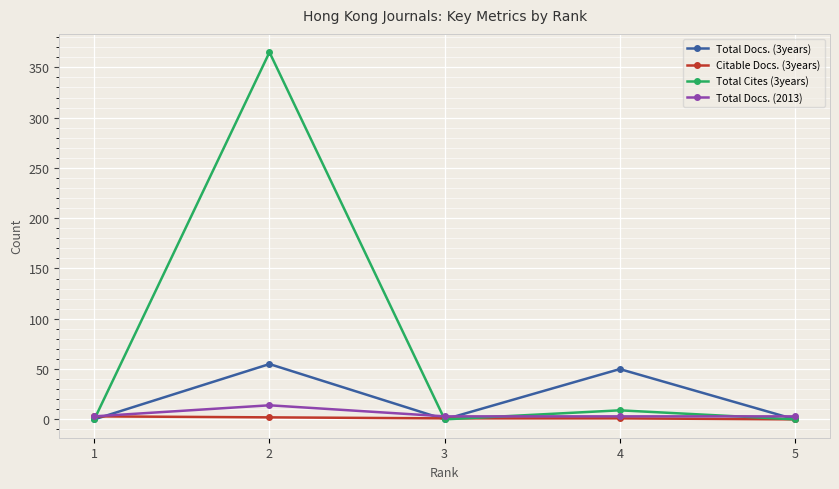

True or false: Total Cites (3years) has a value of 0 at 1.

True